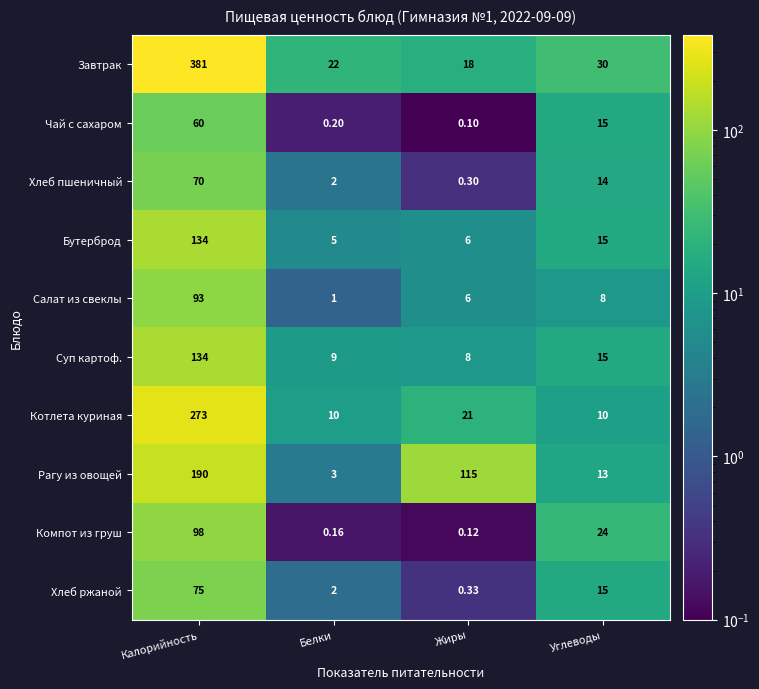

Which series has the largest range (max minus min)?

Завтрак